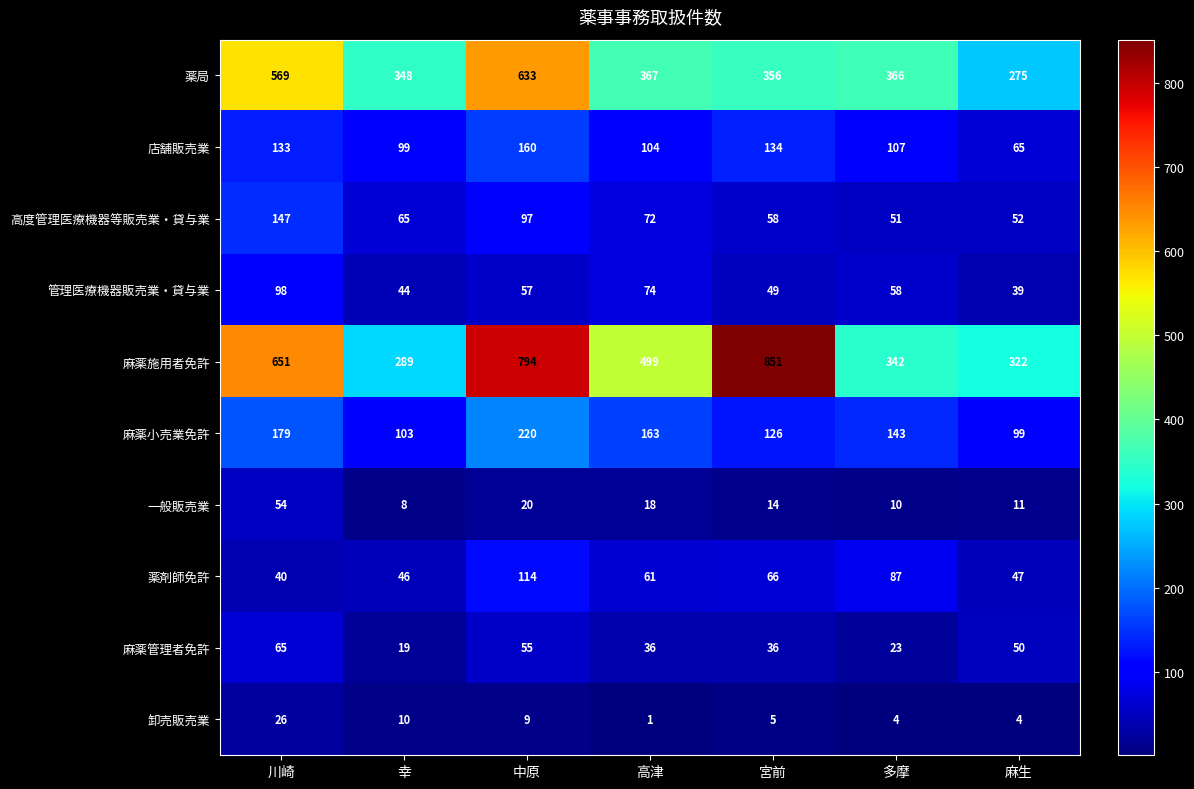

Where does the 麻薬施用者免許 series first go above 499?

川崎